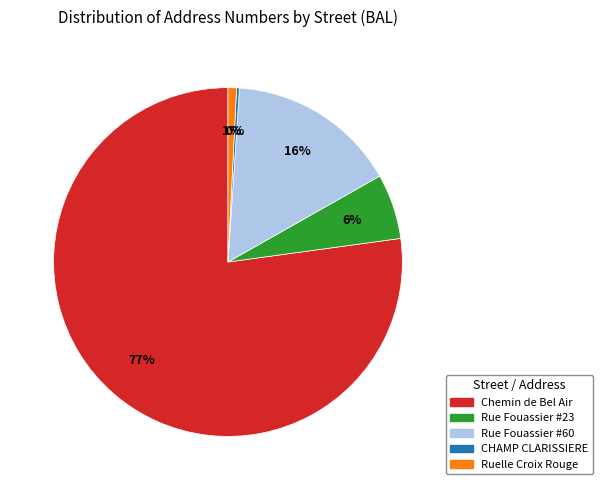

To the nearest percent, what is the difference between the largest and smallest slice percentages?

77%